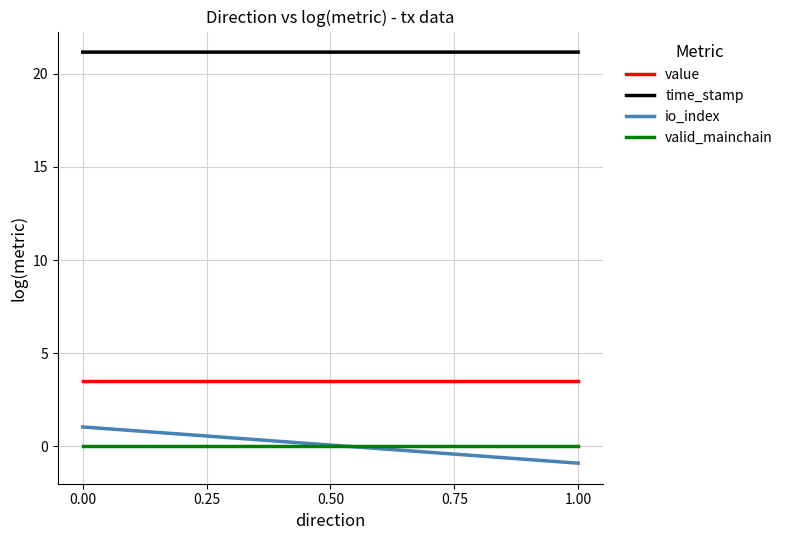

What is the average value of the io_index series?

0.1